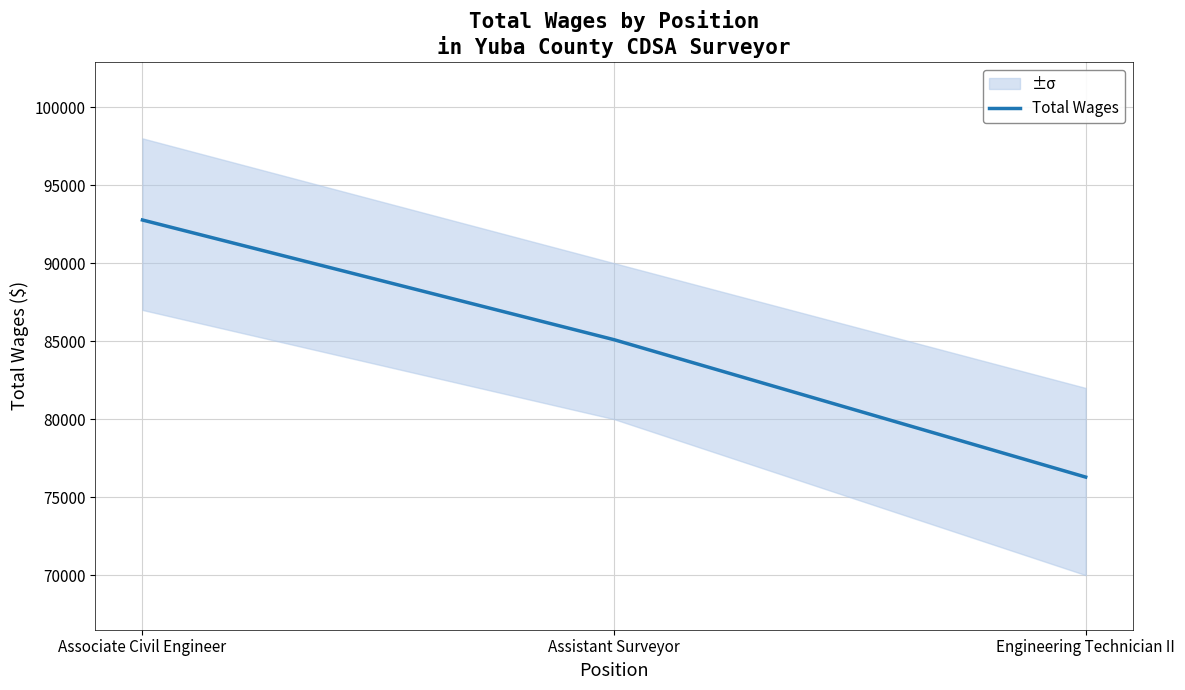

What is the smallest value displayed?

76285